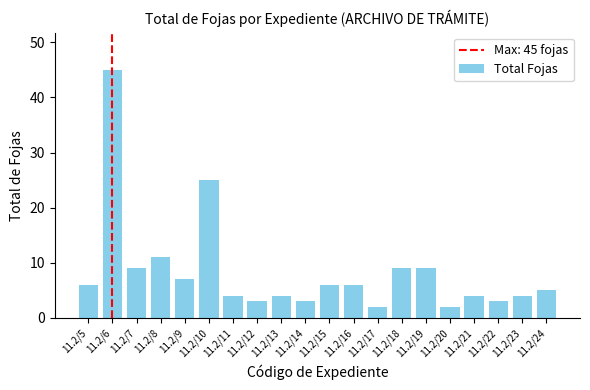

What is the ratio of the value at 11.2/19 to the value at 11.2/5?

1.5